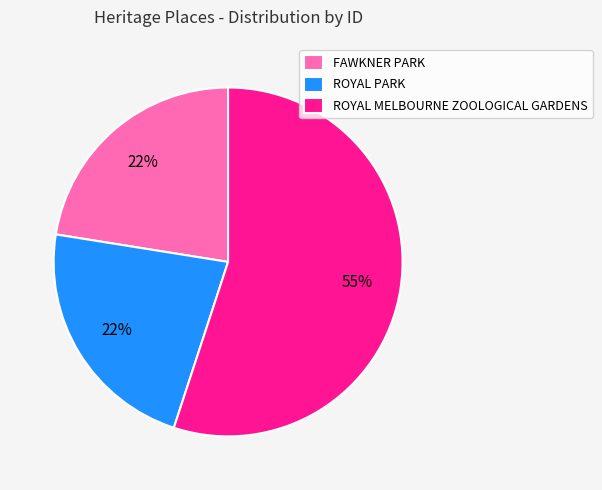

Does any single category account for the majority?

Yes